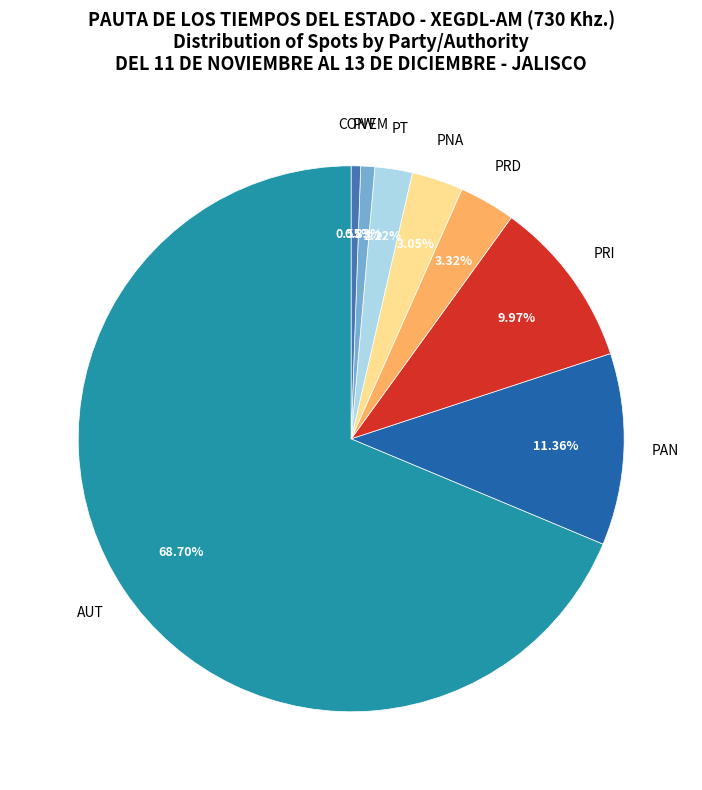

To the nearest percent, what percentage of the pie is PRI?

10%